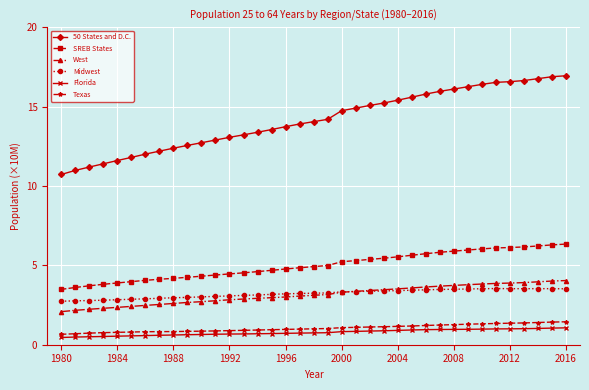

Rank the series by their maximum value, from highest to lowest.

50 States and D.C., SREB States, West, Midwest, Texas, Florida